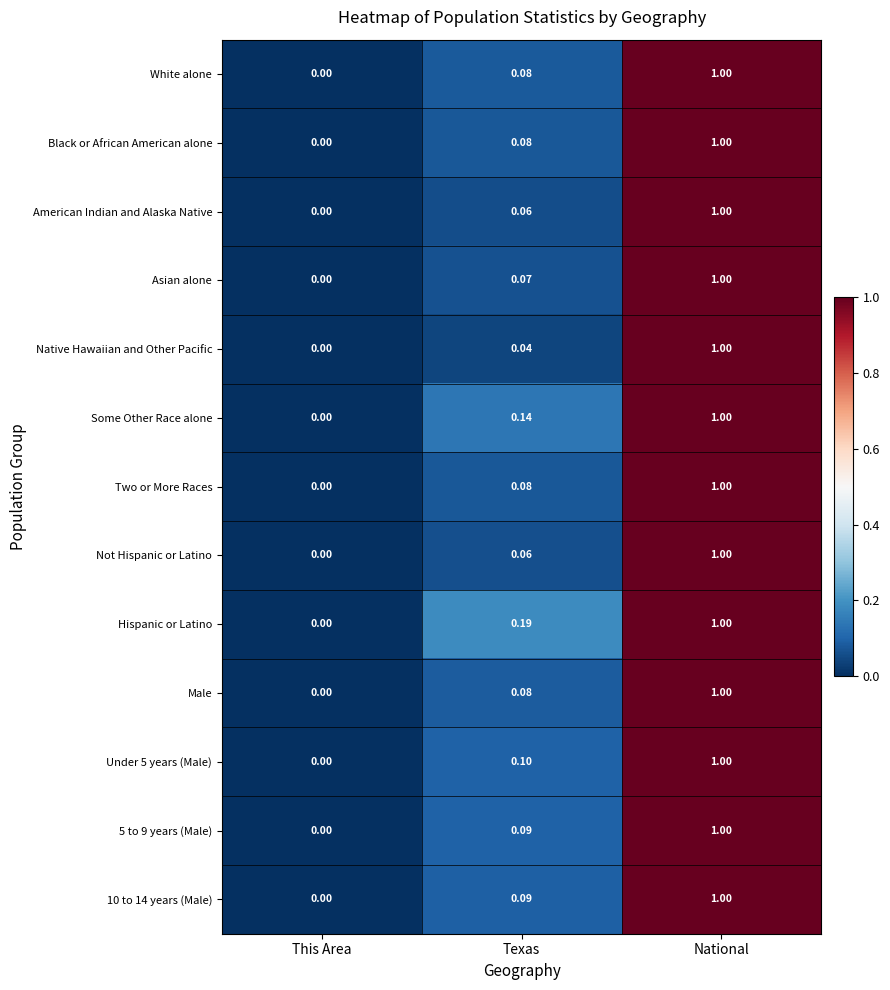

Between This Area and Texas, which series saw the biggest shift?

Hispanic or Latino